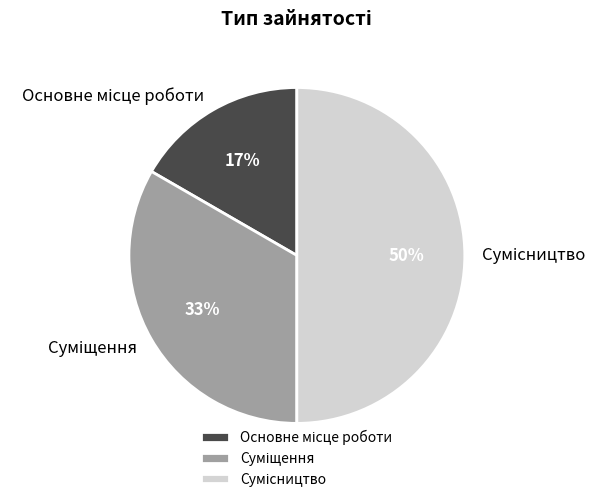

To the nearest percent, what is the difference between the largest and smallest slice percentages?

33%